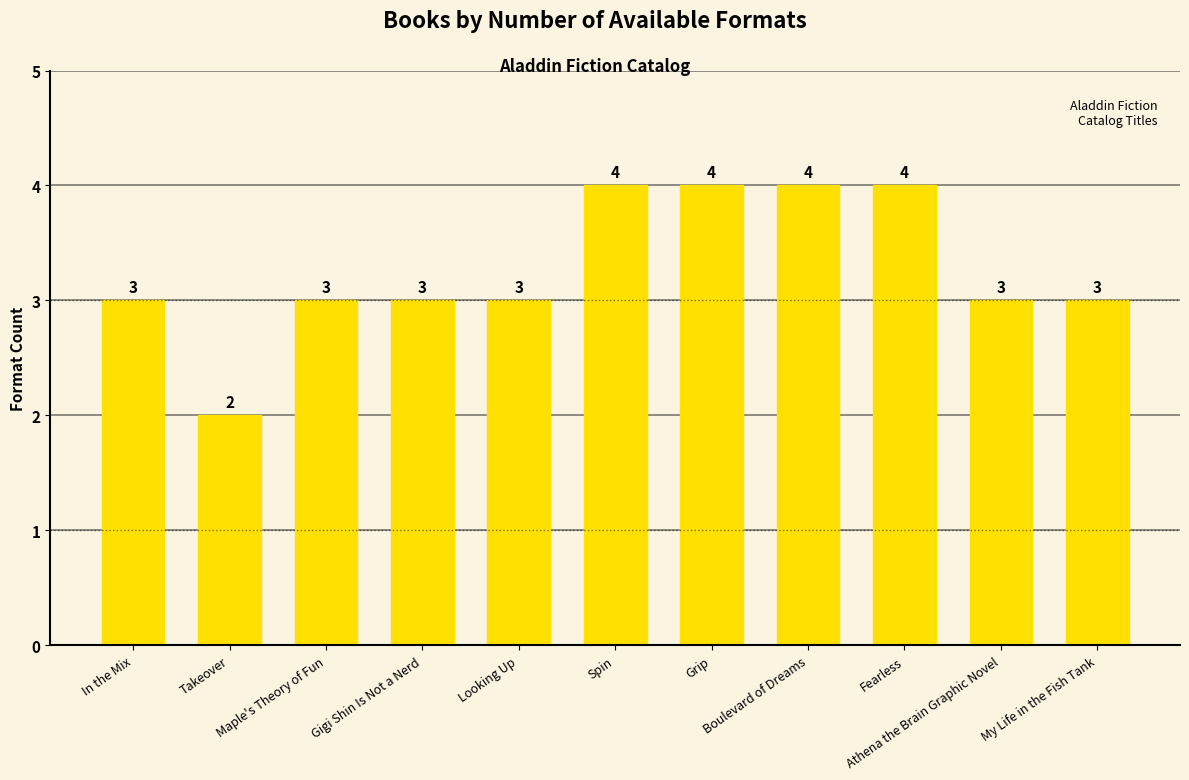

At which category does the chart reach its minimum across all series?

Takeover